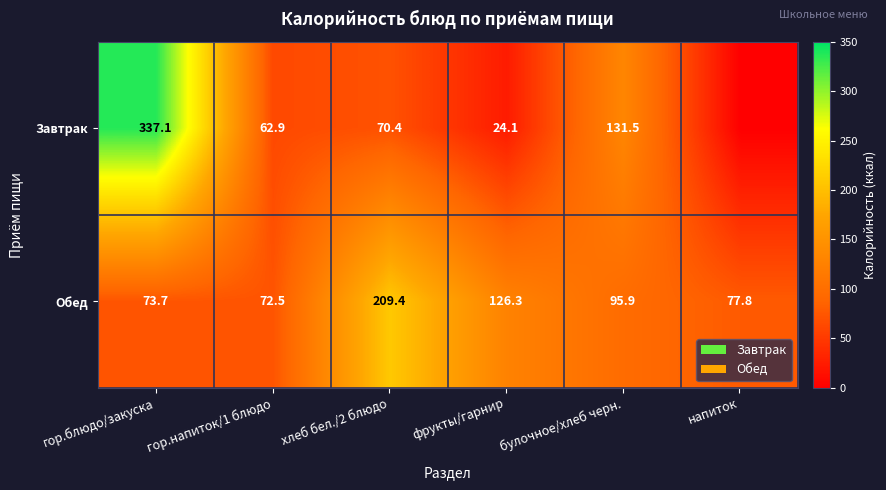

At хлеб бел./2 блюдо, list the series in order from smallest to largest.

Завтрак, Обед